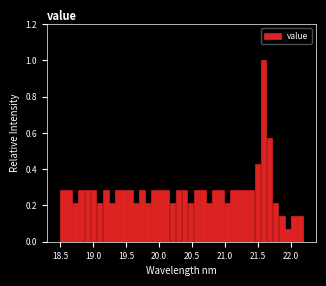

Around what value on the x-axis is the tallest bar? Give the approximate position of its centre, as read against the axis.

21.60